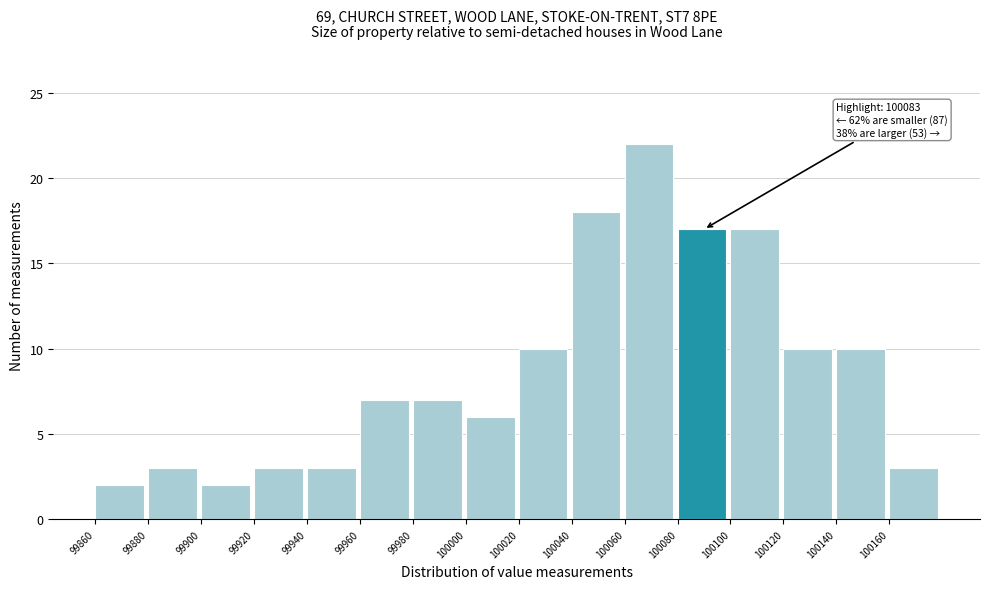

Which range on the x-axis has the tallest bar?

100060 to 100080